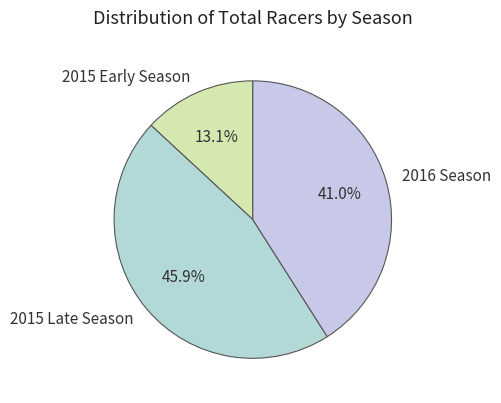

Between 2016 Season and 2015 Late Season, which is larger?

2015 Late Season